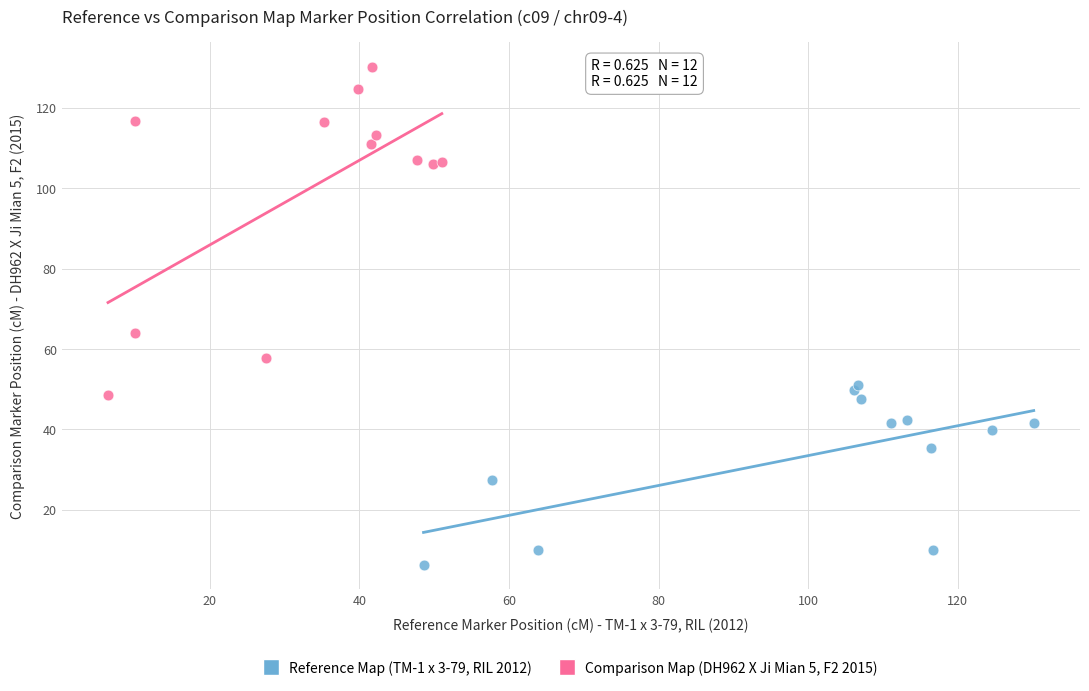

What are all the series names shown in the legend?

Reference Map (TM-1 x 3-79, RIL 2012), Comparison Map (DH962 X Ji Mian 5, F2 2015)